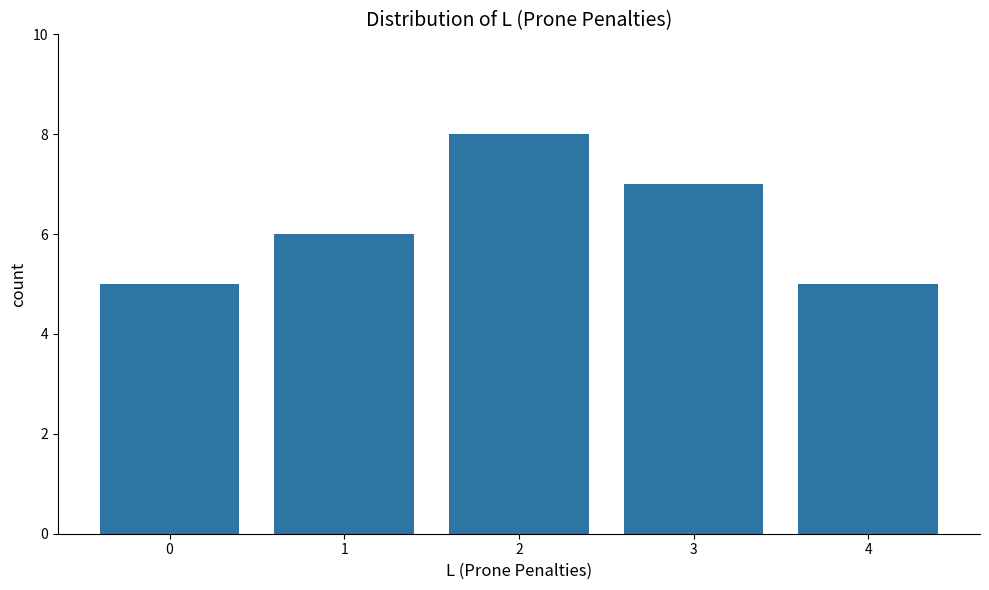

What is the average value?

6